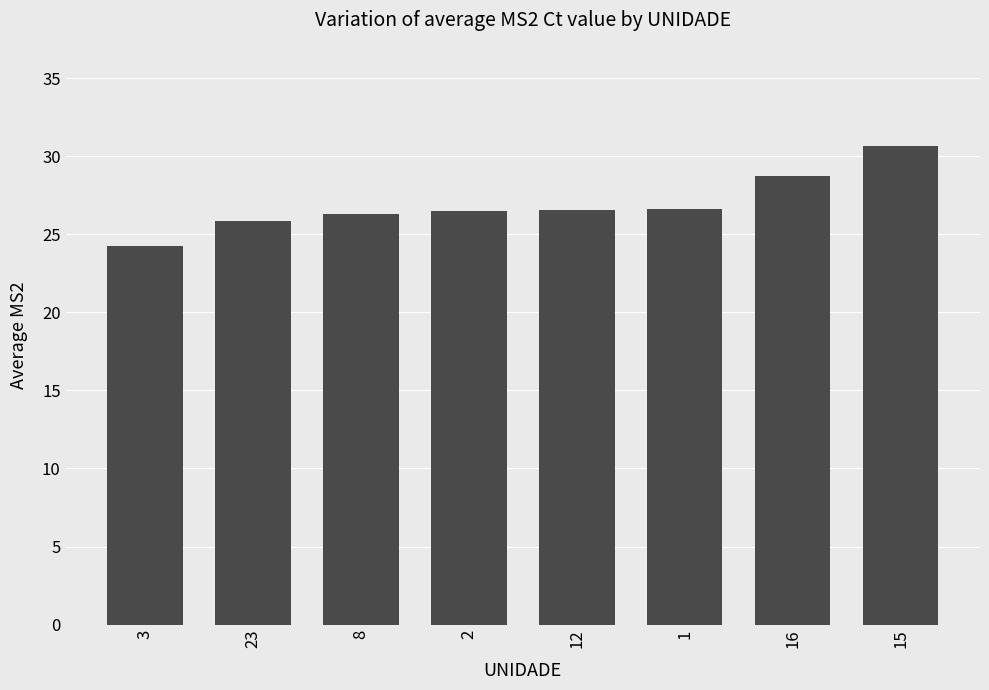

How many bars are there in total?

8